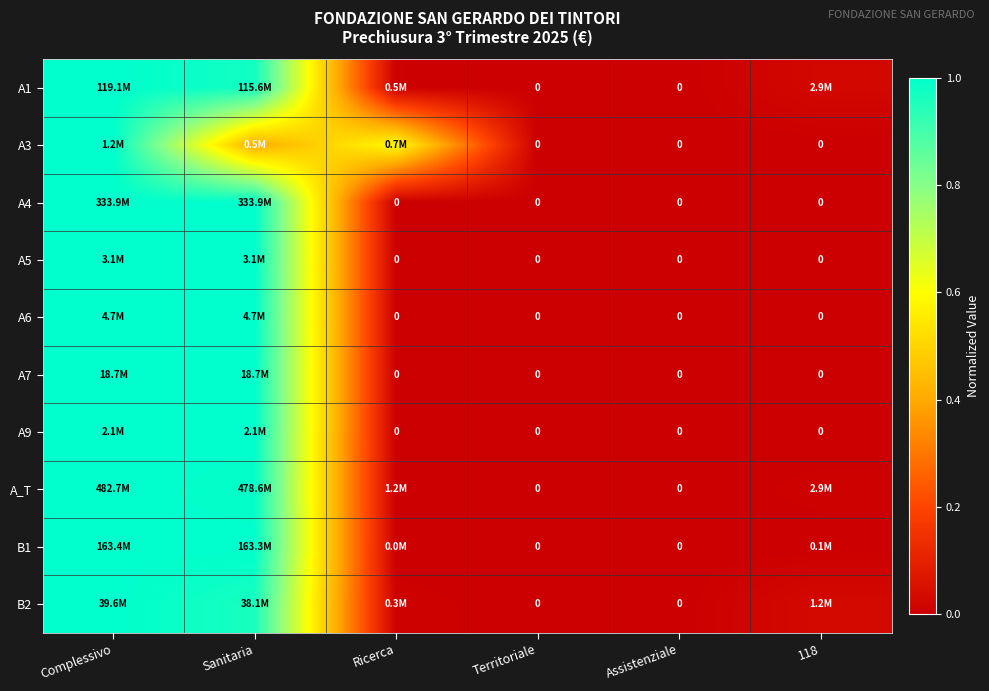

Where is B1 nearest to the value 0?

Territoriale